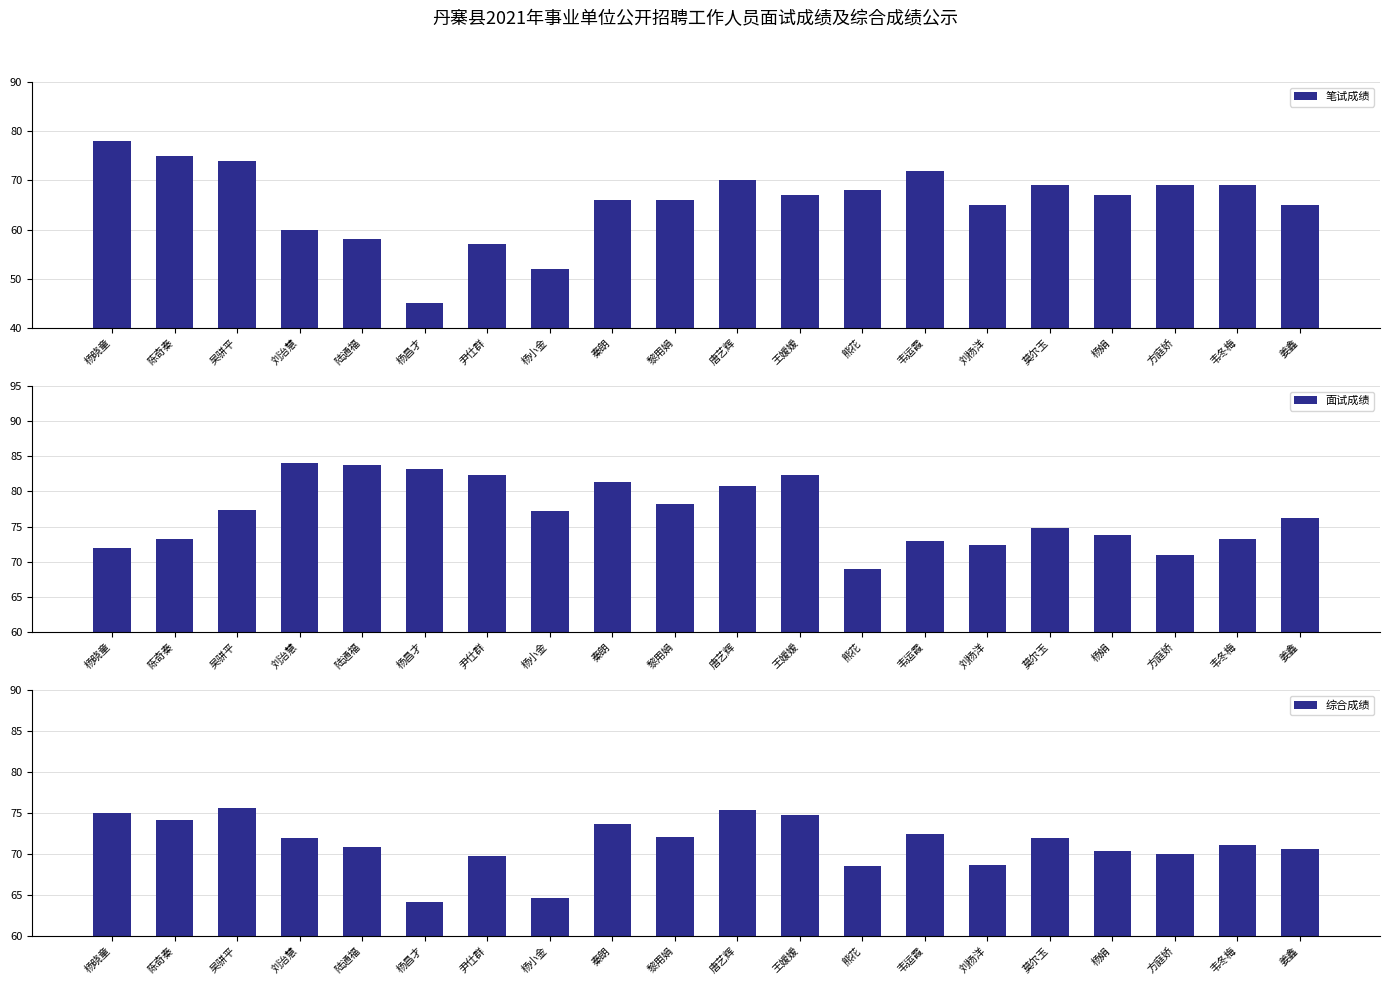

What is the difference between the second highest and second lowest values in the 笔试成绩 series?

23